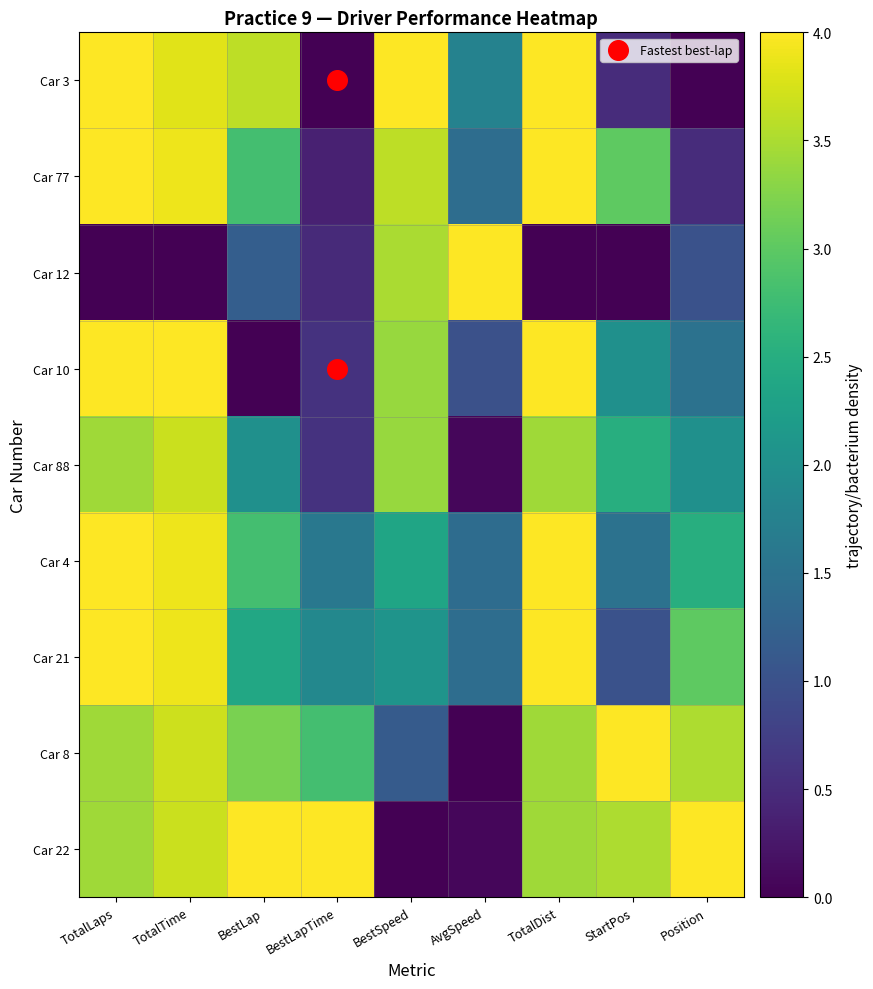

Between BestLapTime and AvgSpeed, which is larger?

AvgSpeed